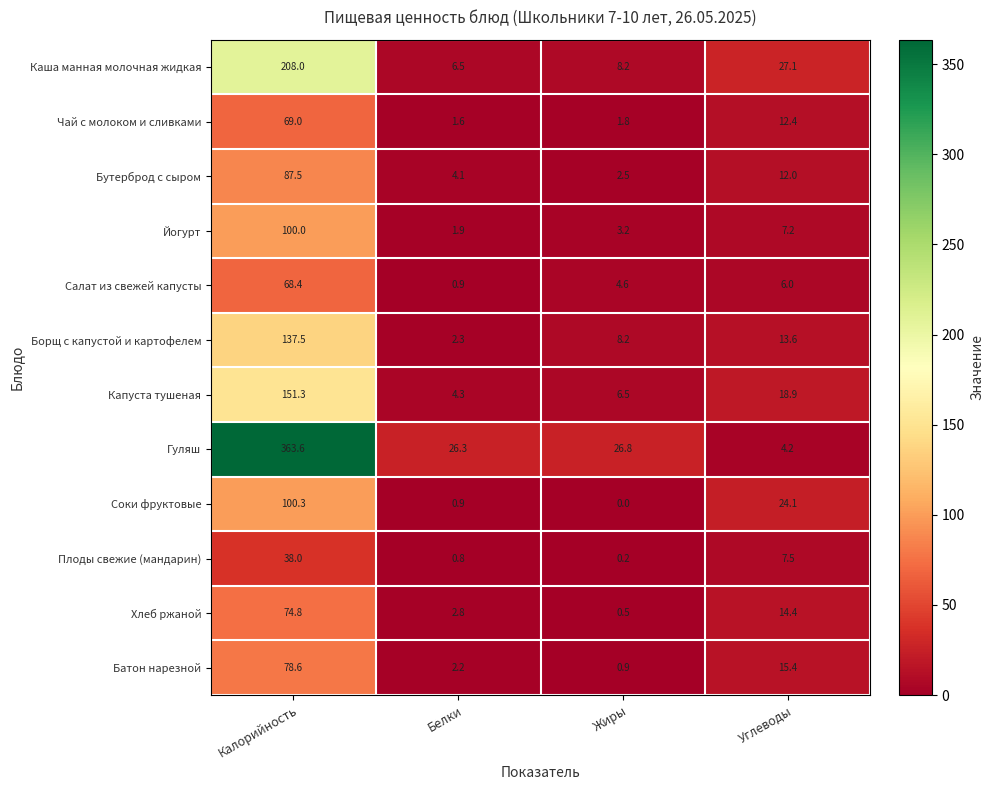

Which label corresponds to the smallest value in the chart?

Жиры